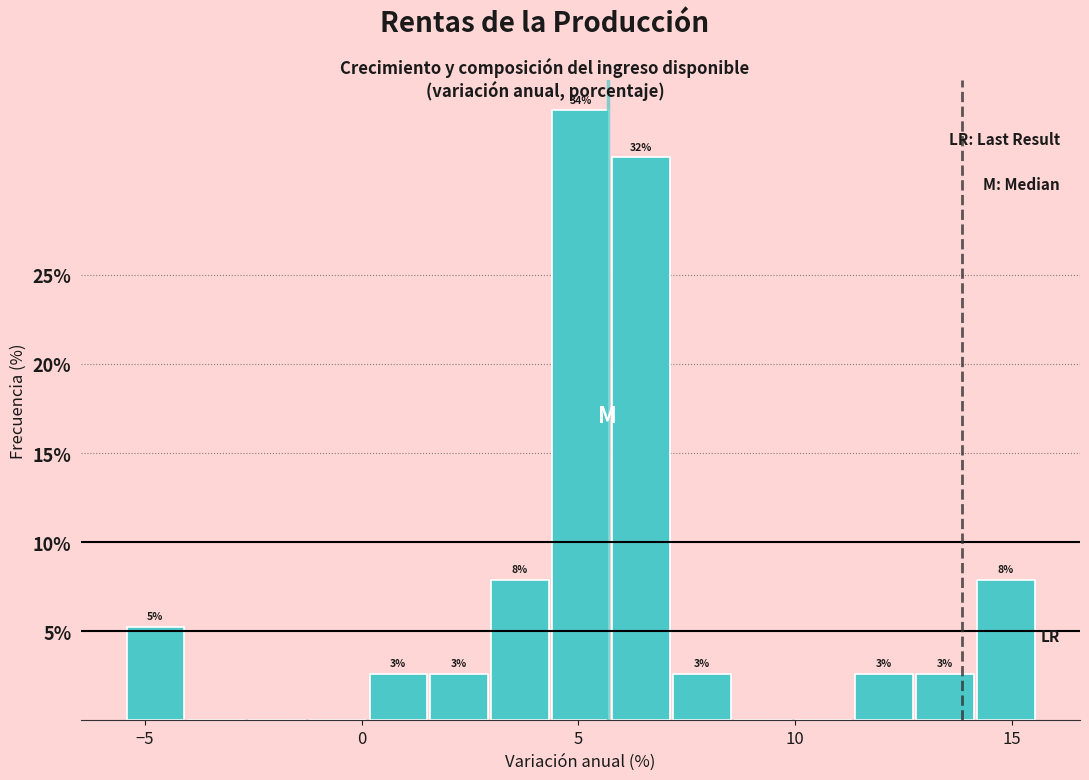

Read against the x-axis, roughly where is the centre of the tallest bar?

5.0